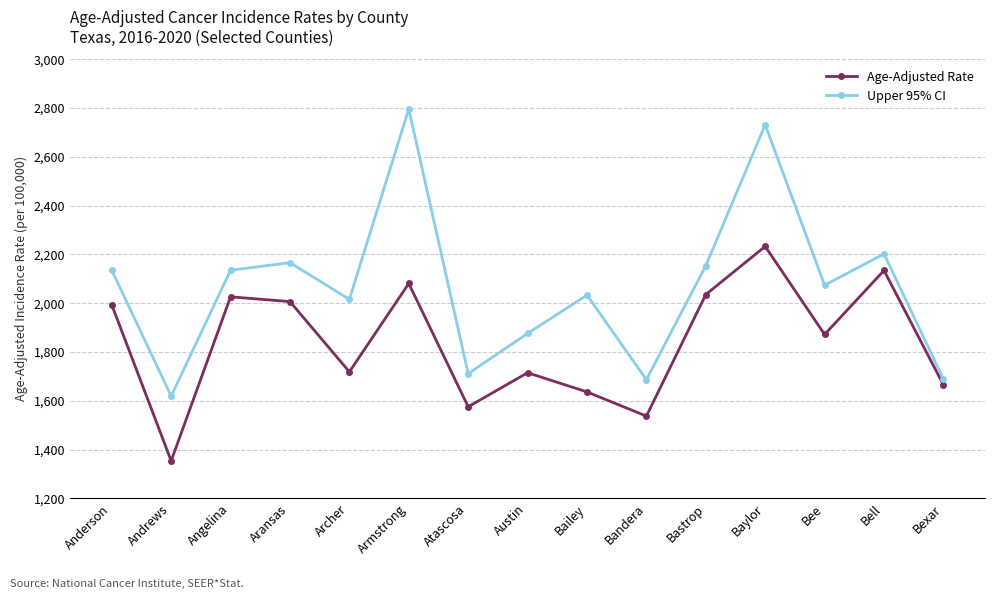

Read the Upper 95% CI value at Bee.

2073.7